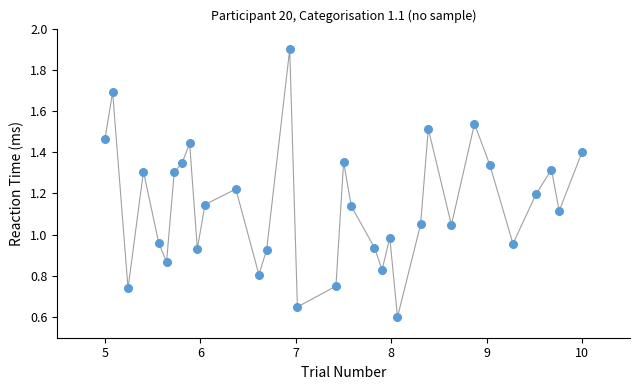

What is the range of X values (max minus min)?

5.0